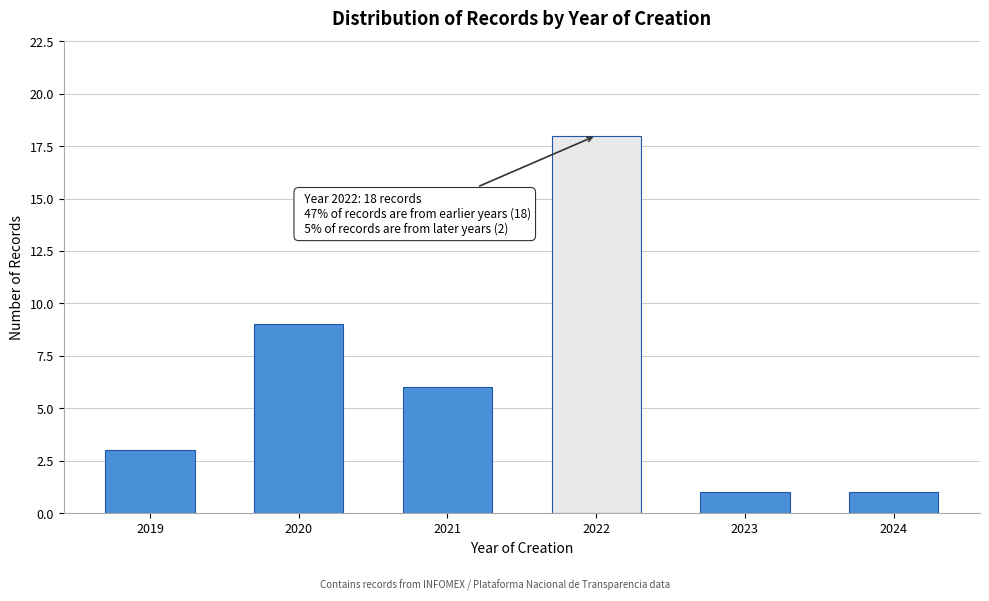

Reading left to right, what are all the values shown in this chart?

2019=3	2020=9	2021=6	2022=18	2023=1	2024=1